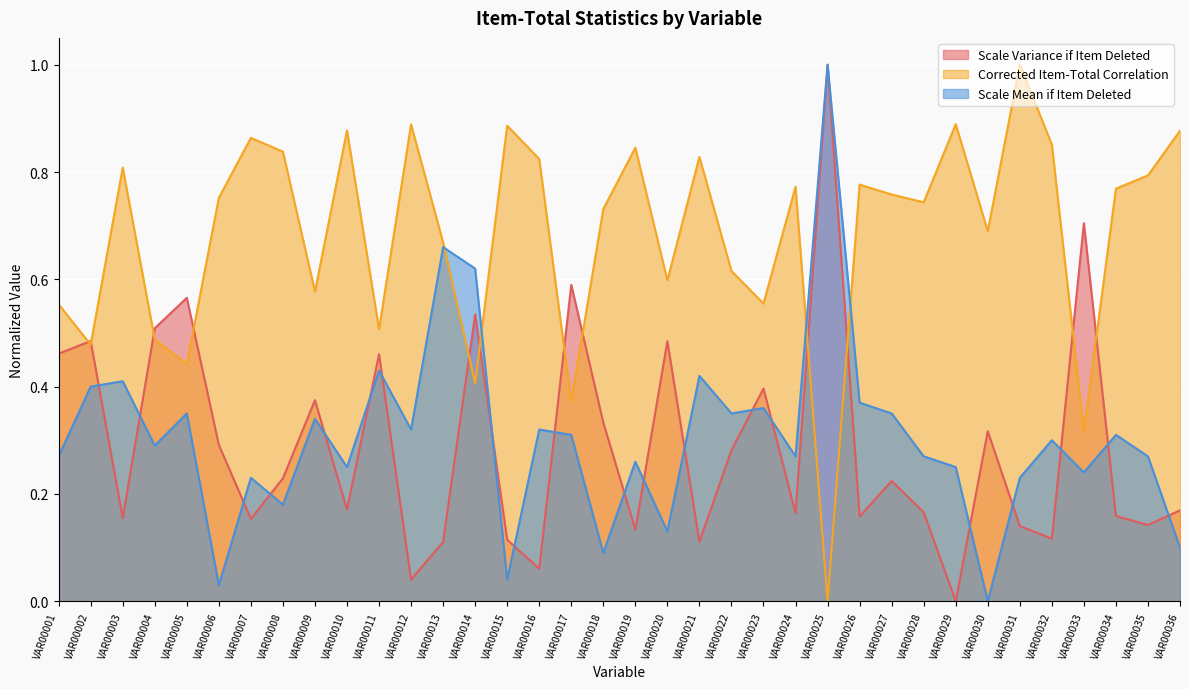

After their last crossing, which series has the higher values: Scale Variance if Item Deleted or Scale Mean if Item Deleted?

Scale Variance if Item Deleted